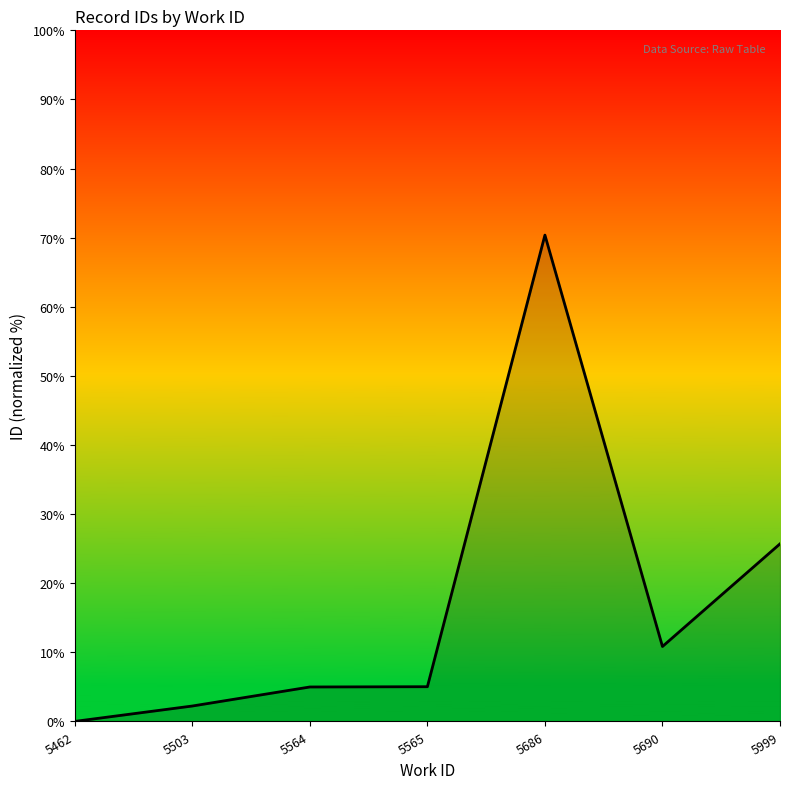

The chart shows a value of 38.4 at 5999. True or false?

False